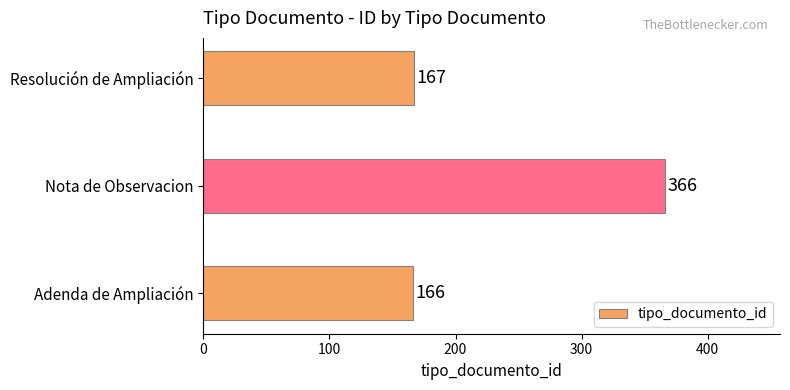

Count the number of data series in this chart.

1